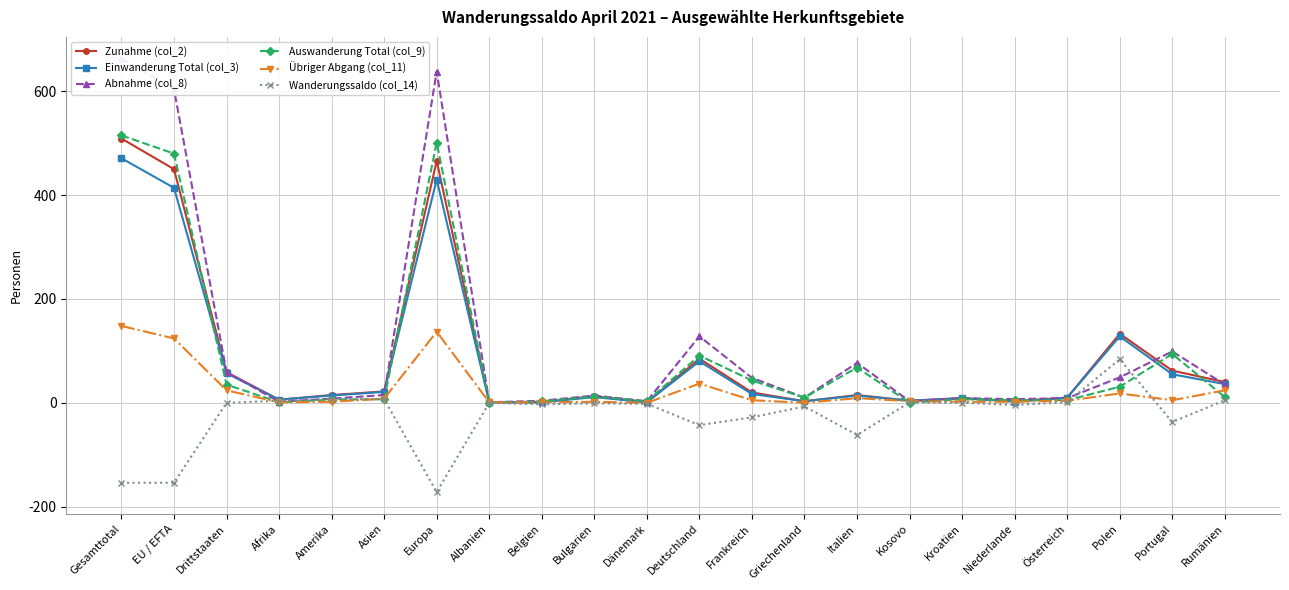

Which series has the largest range (max minus min)?

Abnahme (col_8)